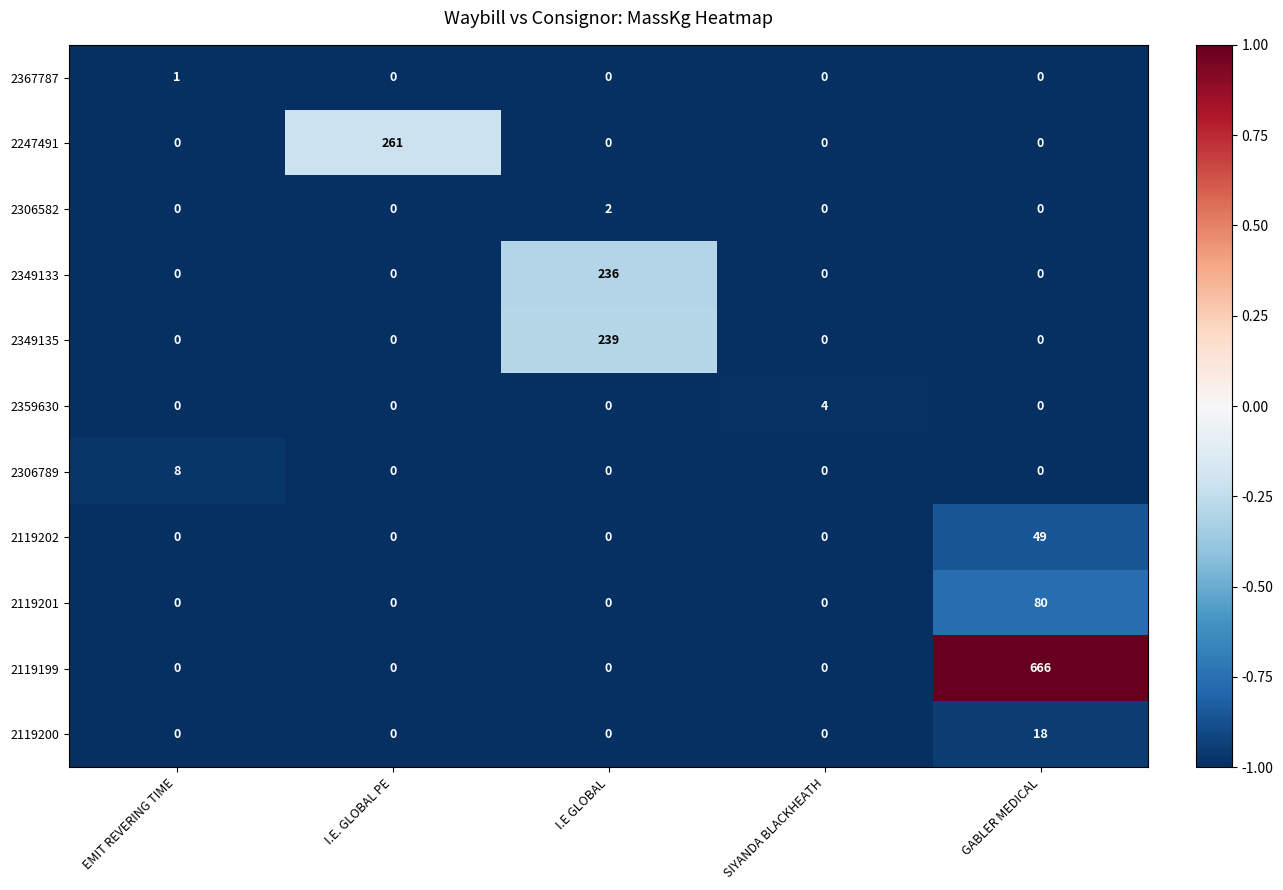

What is the maximum value shown in the chart?

666